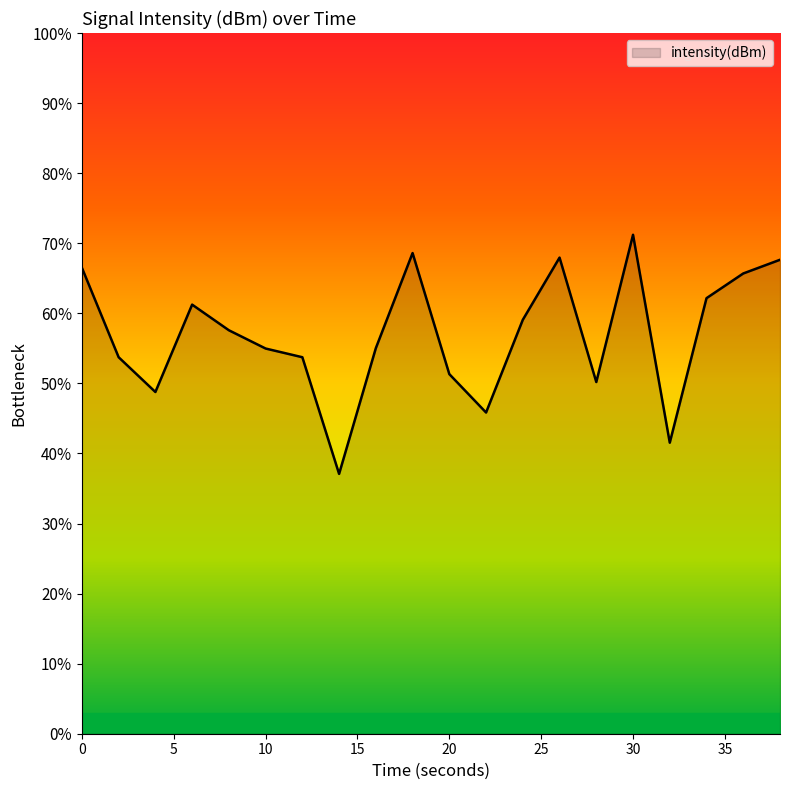

What is the difference between the second highest and second lowest values?

27.1